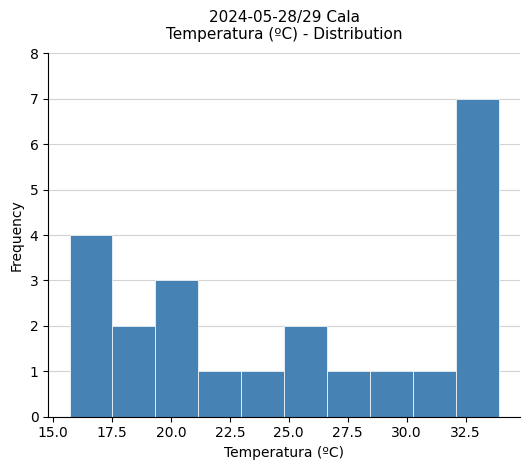

Around what value on the x-axis is the tallest bar? Give the approximate position of its centre, as read against the axis.

33.0